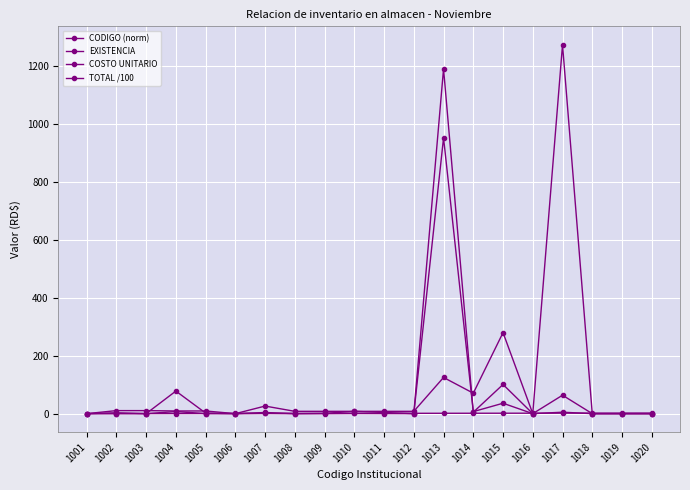

How many categories are shown in the chart?

20